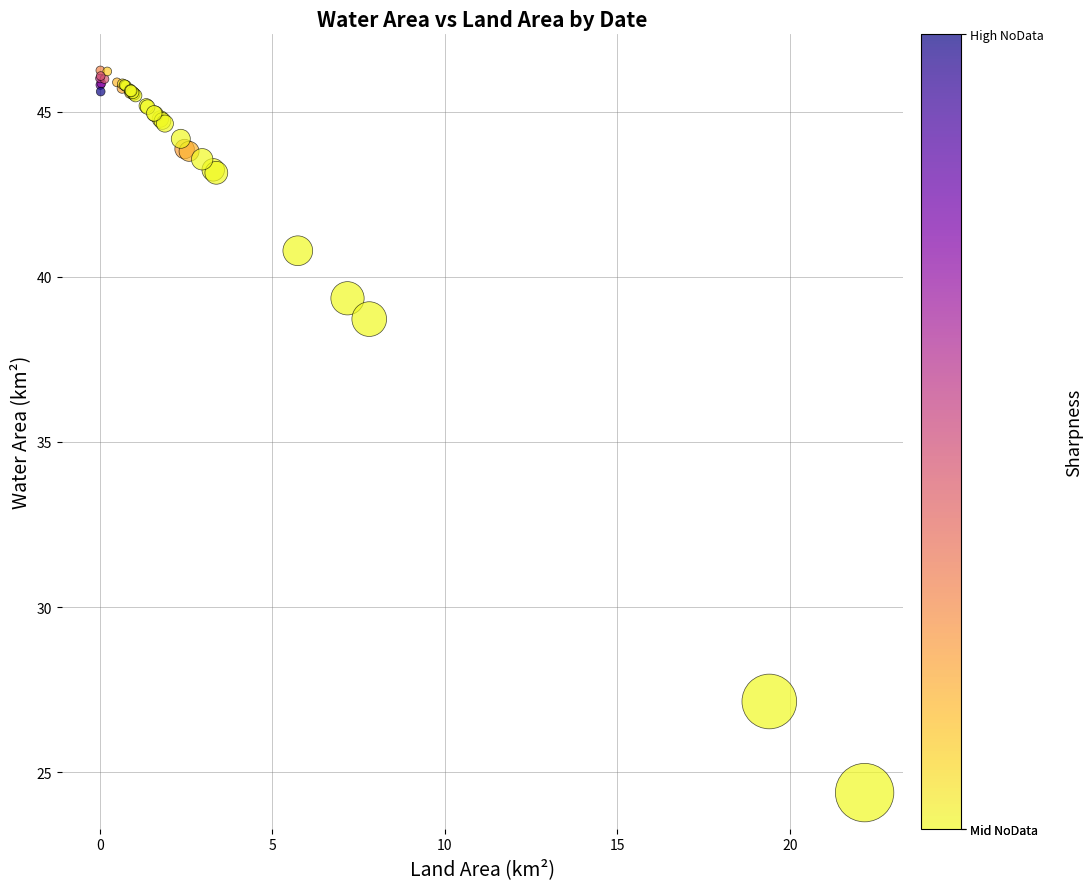

What Y value in the scatter plot is closest to 35?

38.7